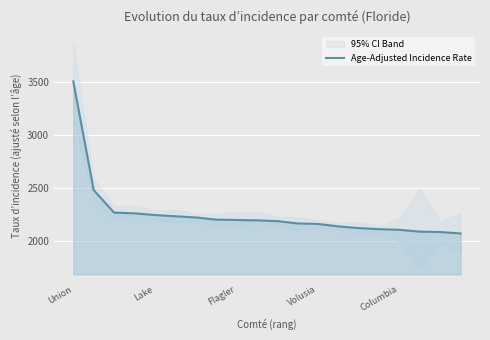

At which label does Age-Adjusted Incidence Rate reach its peak?

Union